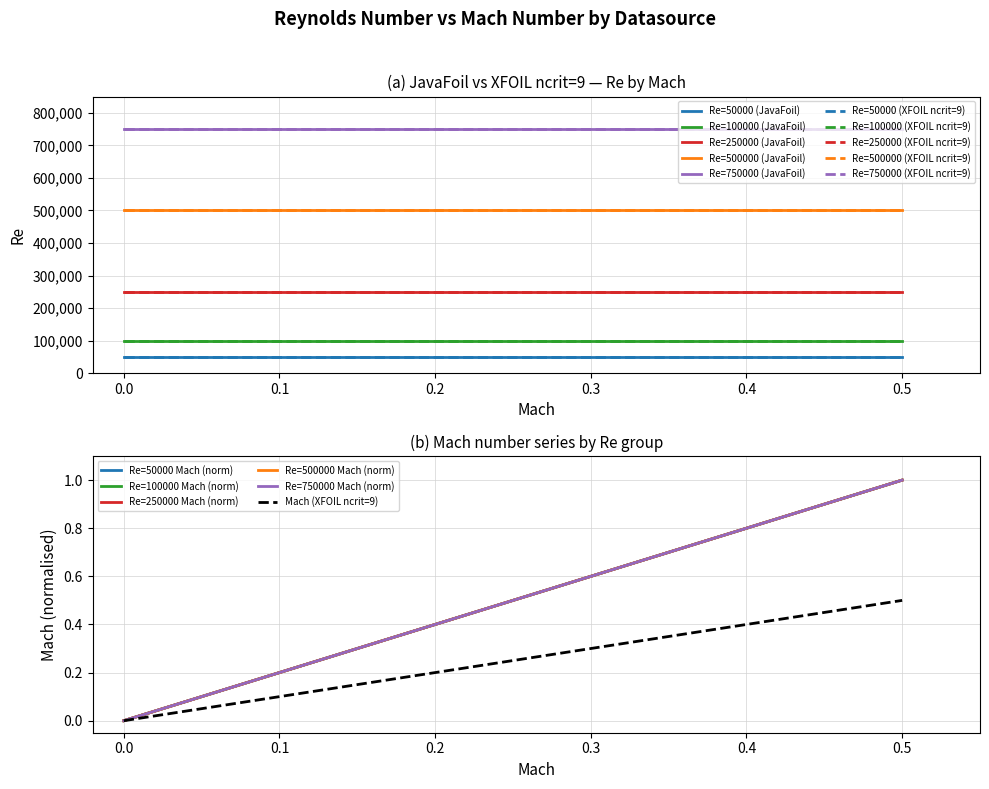

True or false: Re=250000 and Re=100000 cross at least once.

False